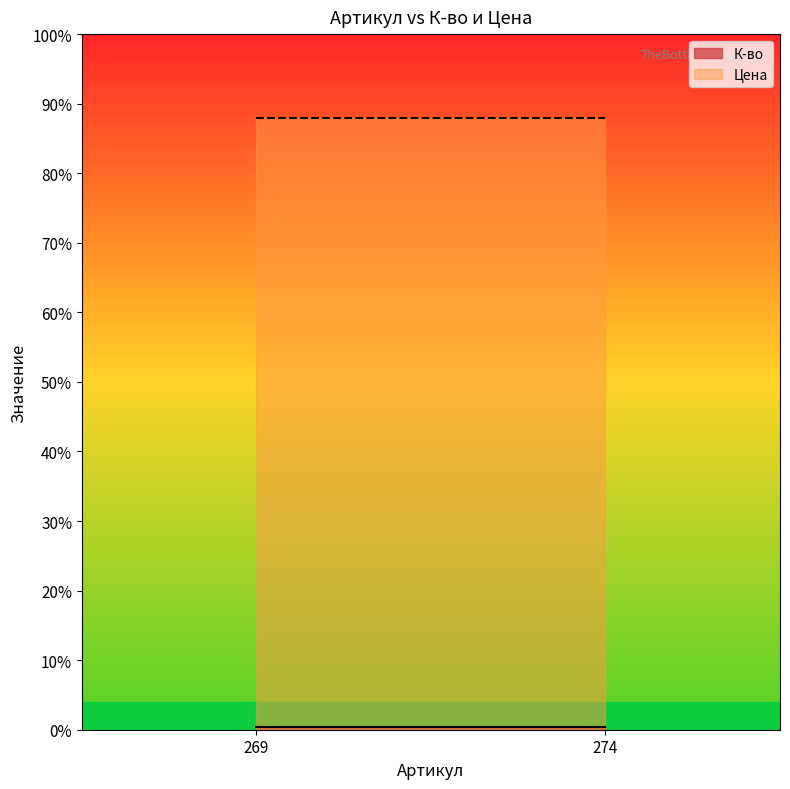

At which category does the chart reach its minimum across all series?

269